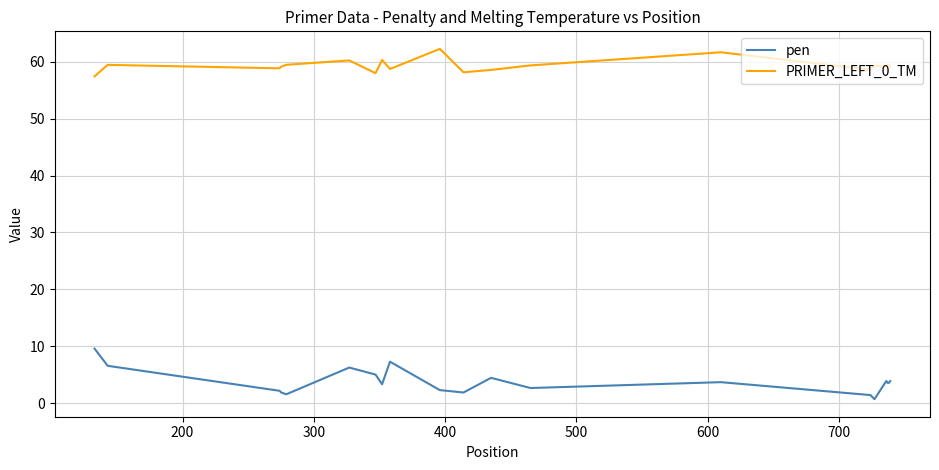

True or false: pen and PRIMER_LEFT_0_TM intersect in this chart.

False